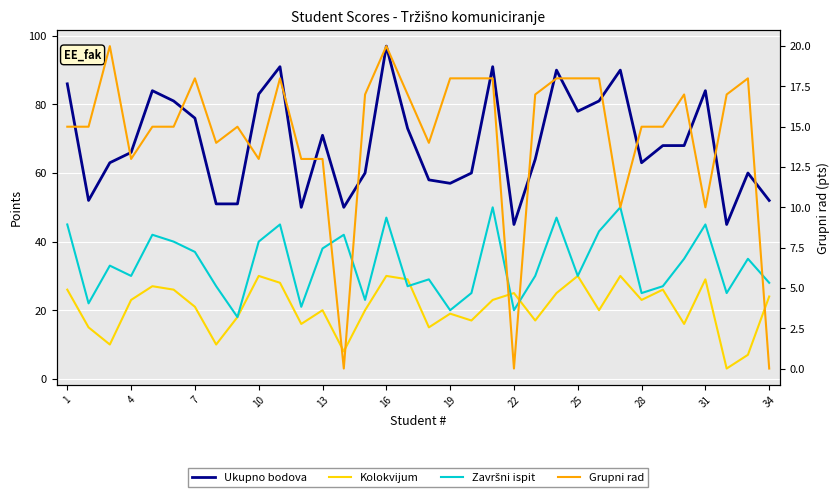

Is it true that Grupni rad equals 18 at 25?

True